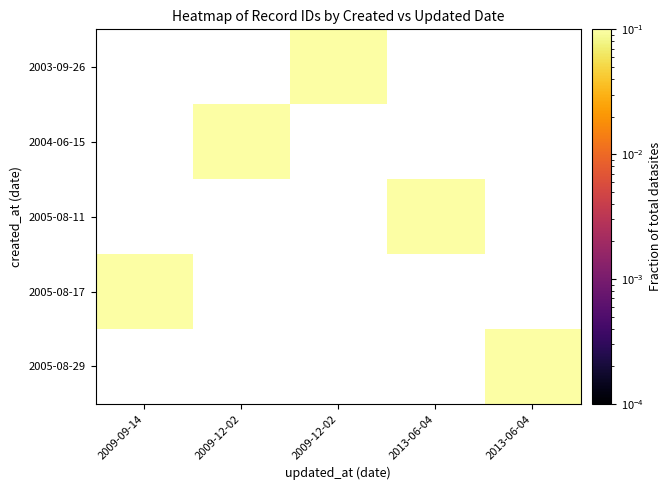

What is the greatest value displayed?

0.2